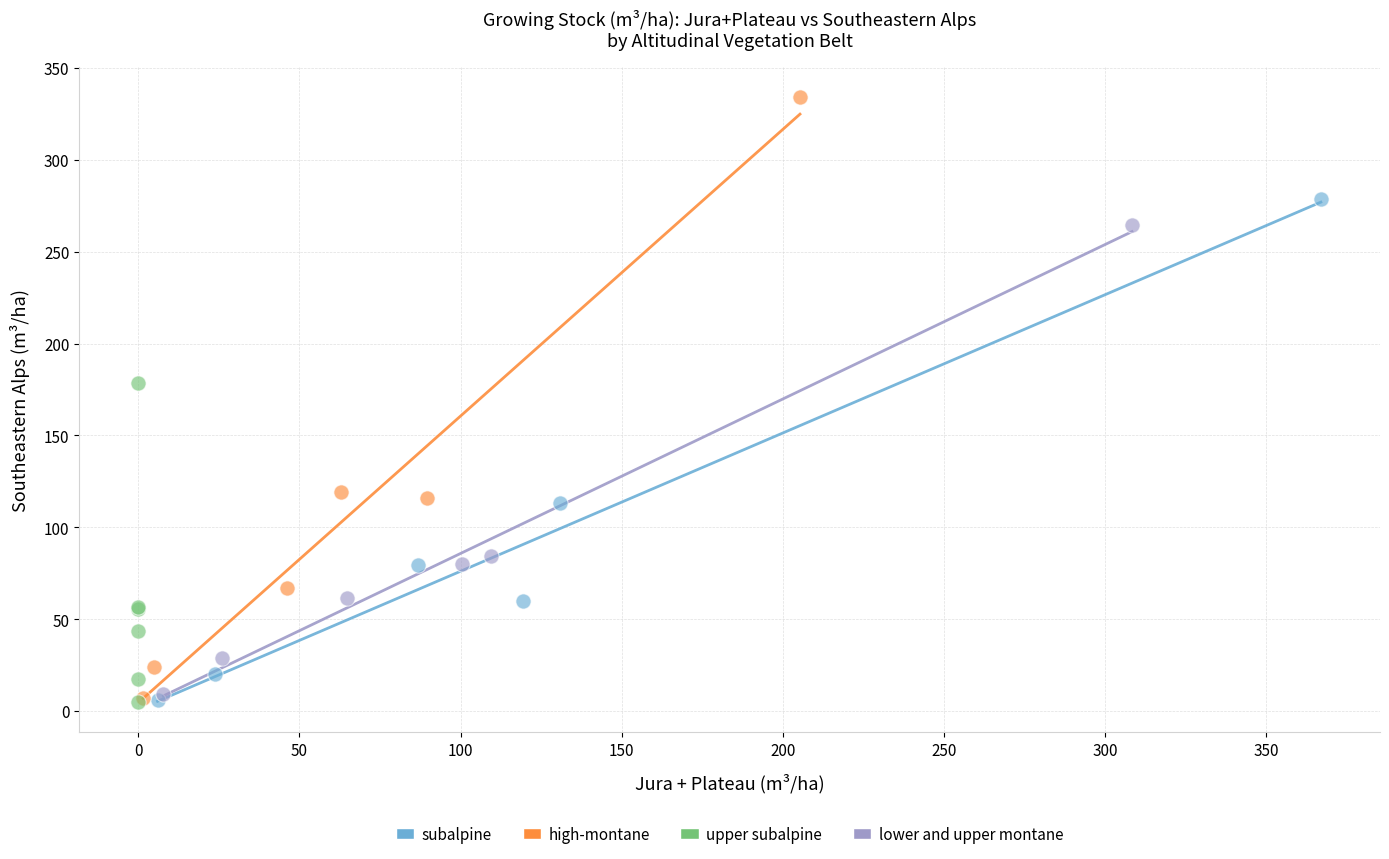

Which series has the widest spread of Y values?

high-montane